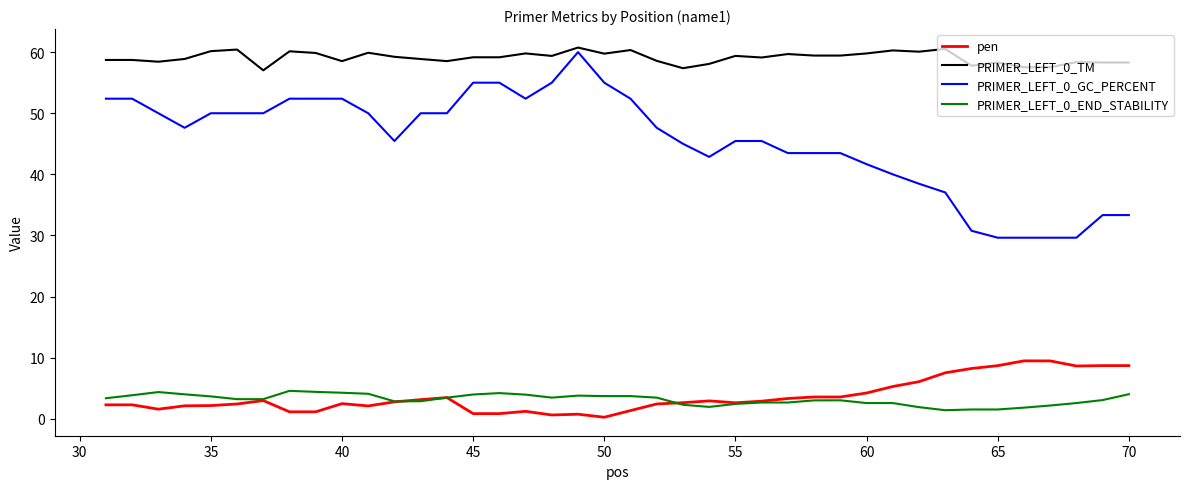

What is the minimum value for PRIMER_LEFT_0_END_STABILITY?

1.4